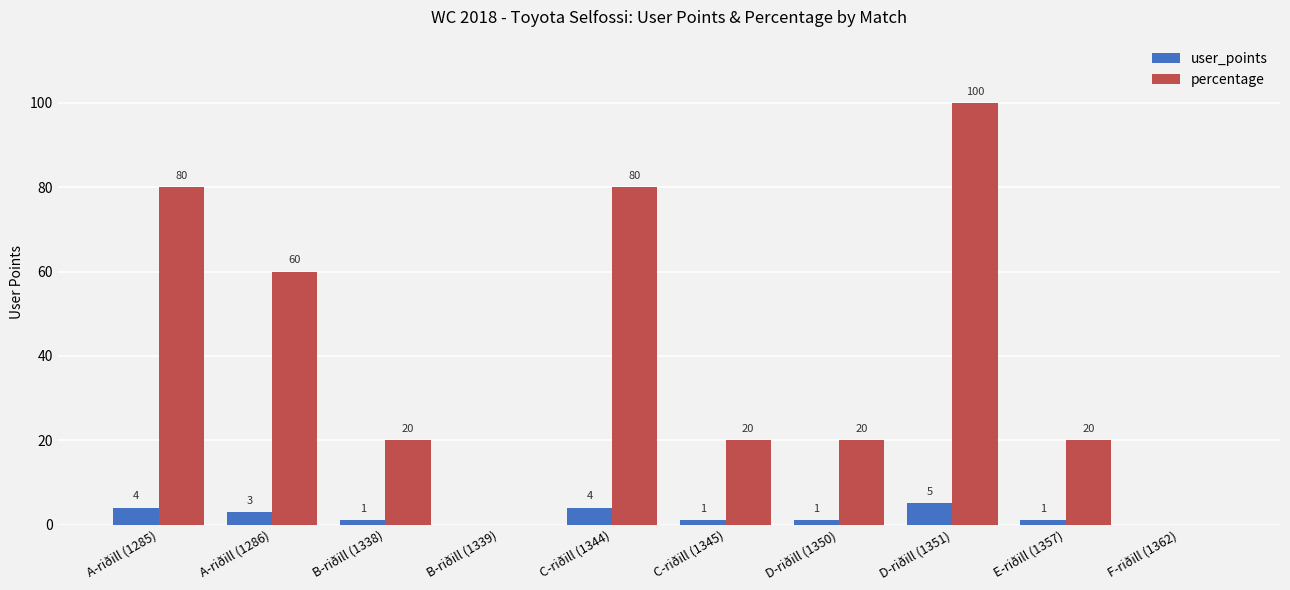

Are the bars horizontal?

No